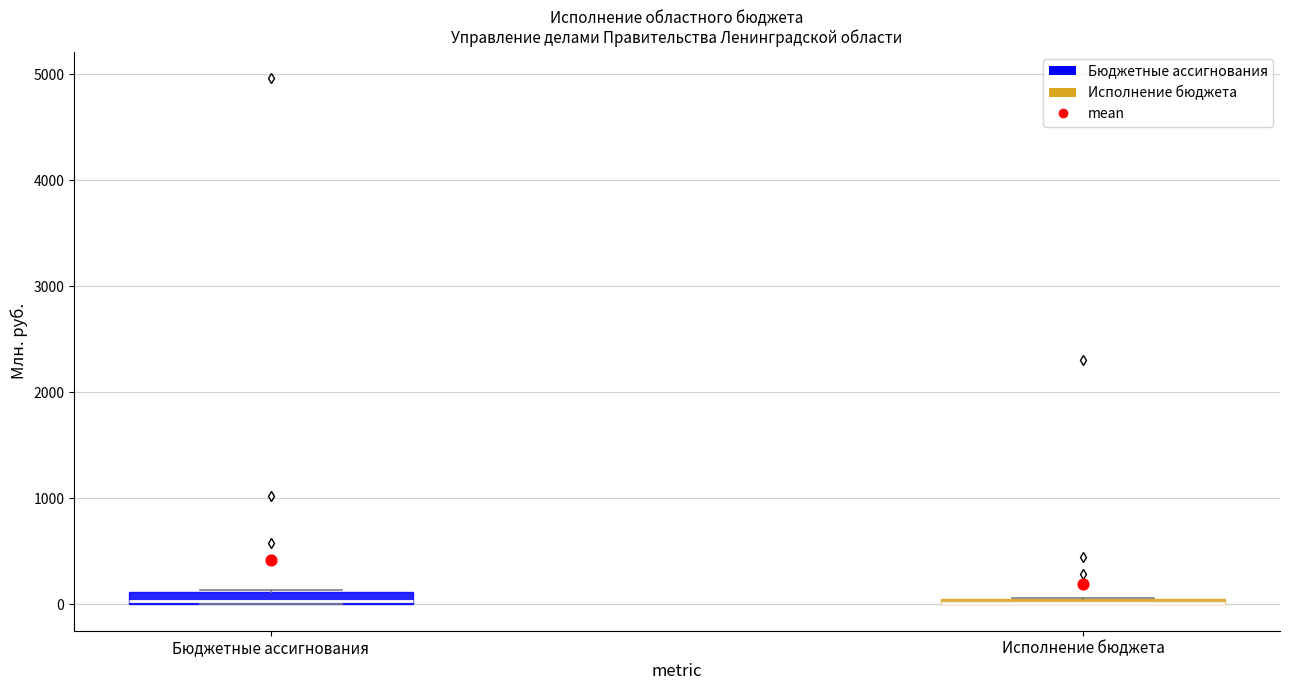

Where is the lower edge of the box for Бюджетные ассигнования on the y-axis? The values are not printed on the chart, so give them approximately, as read against the axis.

0